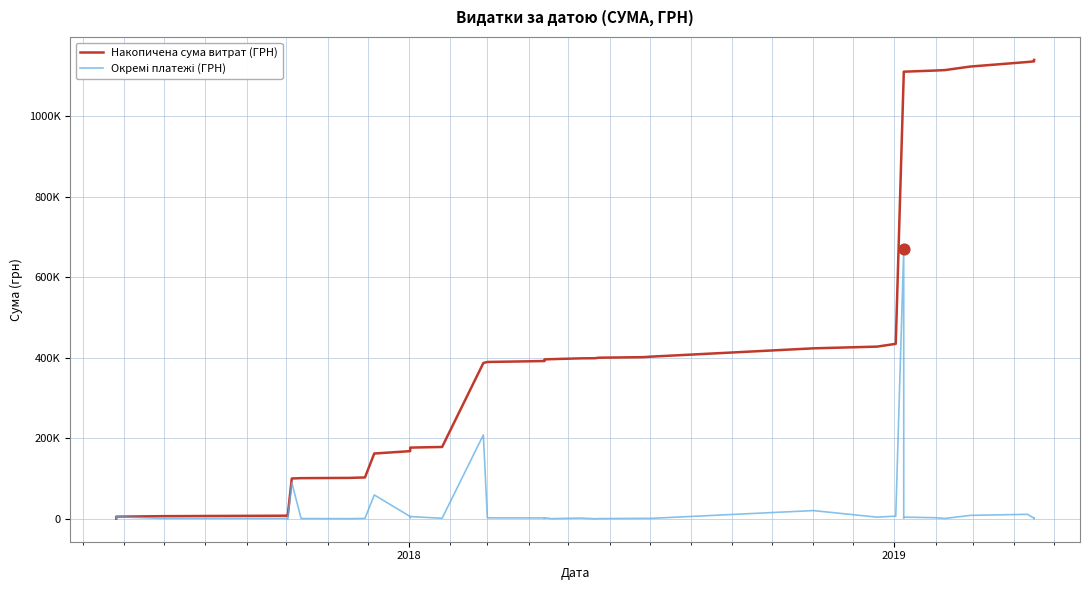

What are all the series names shown in the legend?

Накопичена сума витрат (ГРН), Окремі платежі (ГРН)